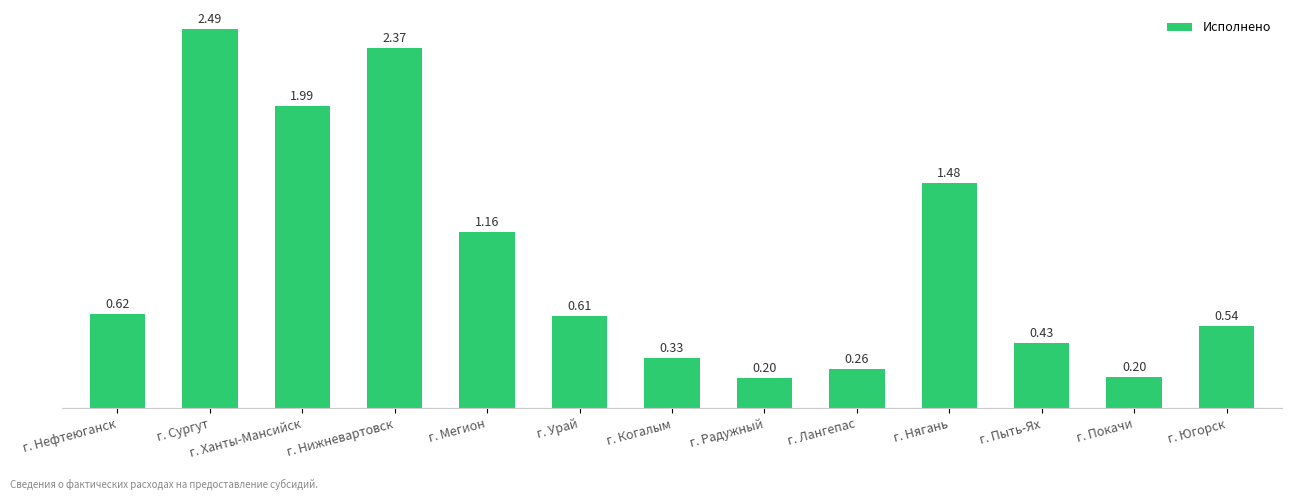

What is the label of the 4th bar from the right?

г. Нягань